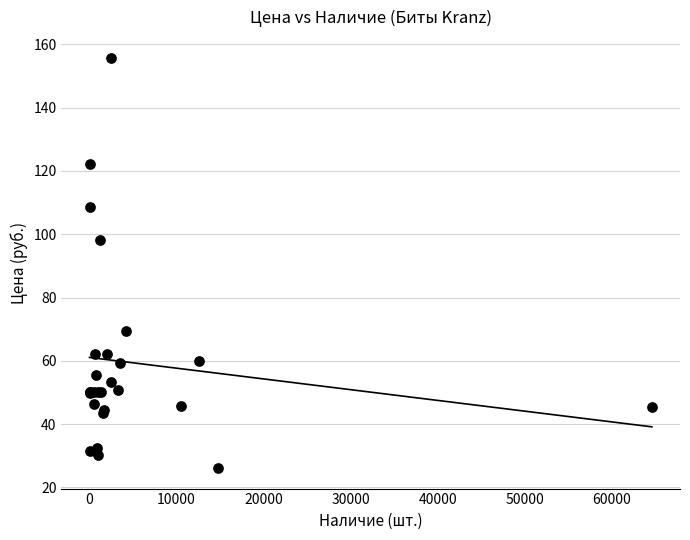

What Y value in the scatter plot is closest to 90?

98.2